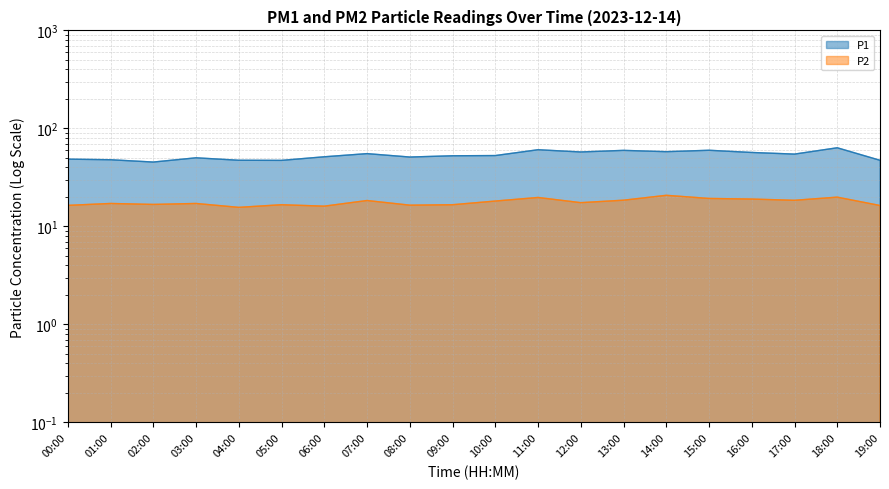

At which label is P1 closest to 54?

17:00